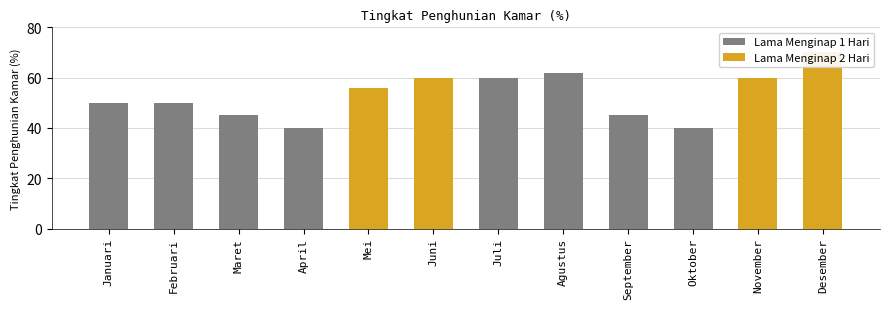

How many values are below 56?

6